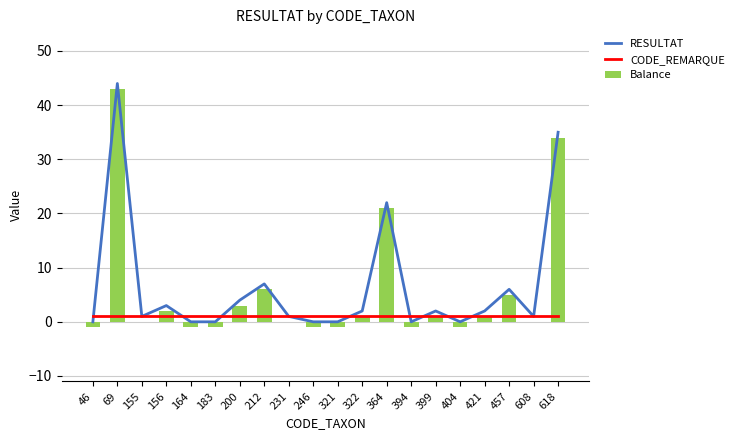

Is it true that RESULTAT equals 3 at 421?

False